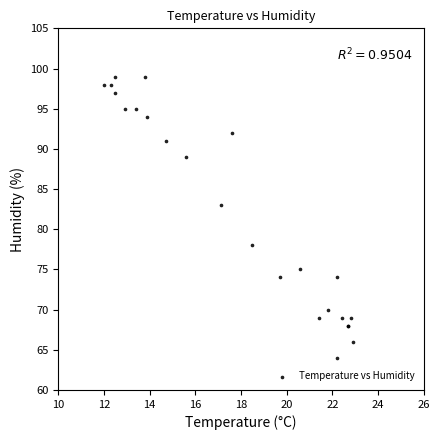

What Y value in the scatter plot is closest to 81?

83